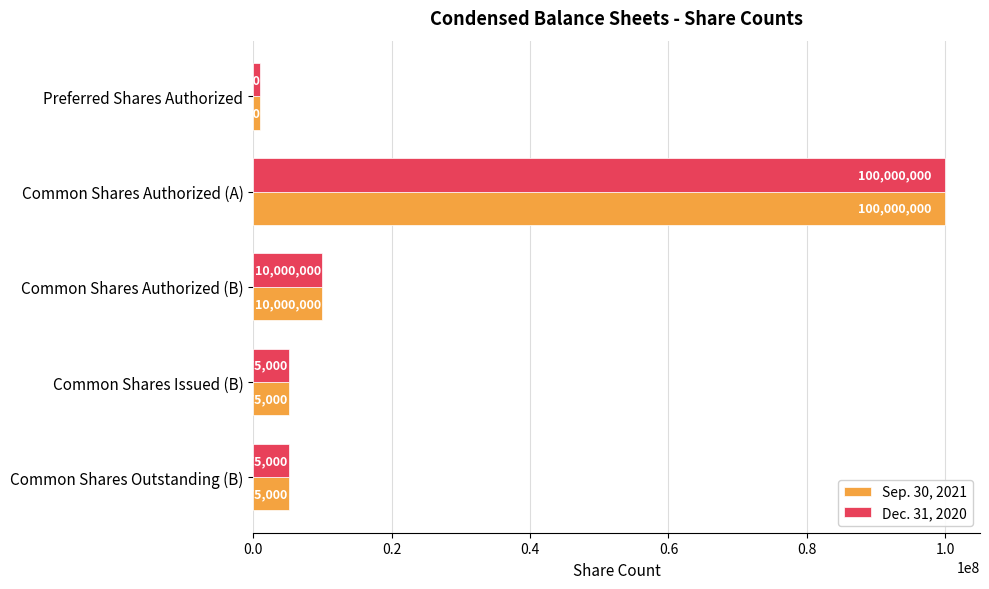

What is the sum of all Sep. 30, 2021 values?

121350000